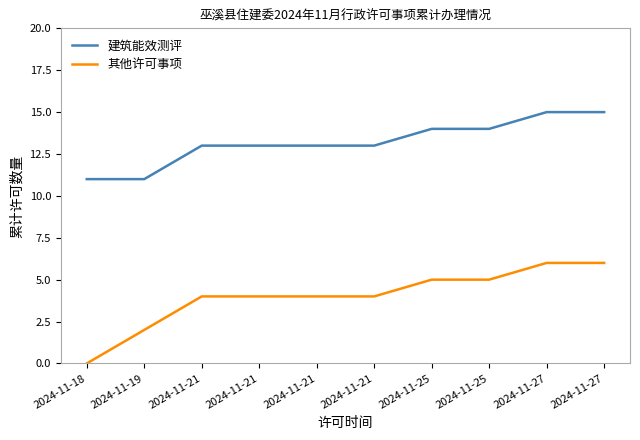

The value of 其他许可事项 at 2024-11-27 is 6. True or false?

True